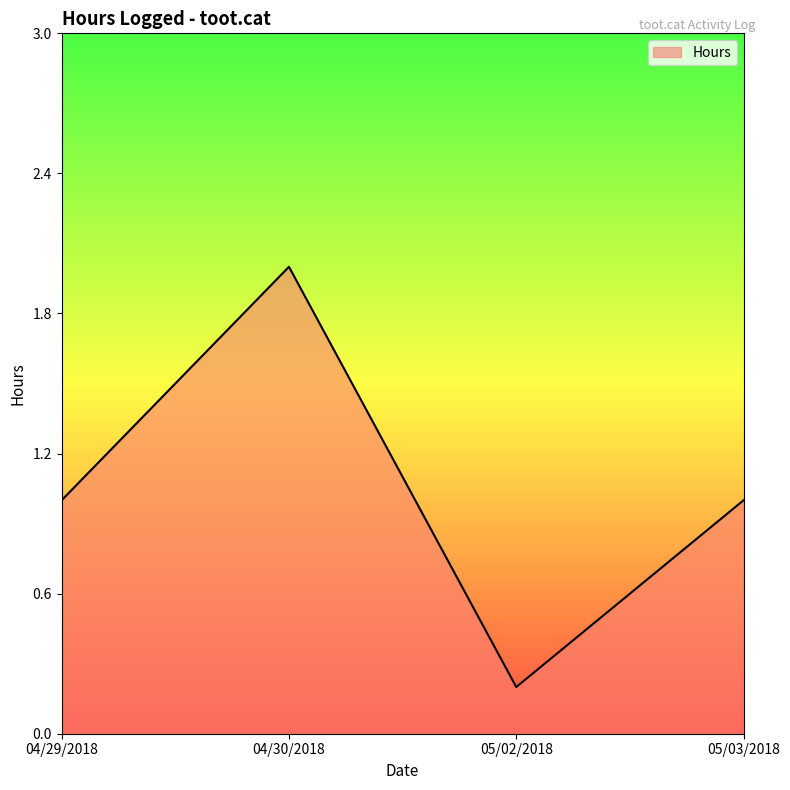

True or false: the data shows 1.0 at 05/03/2018.

True